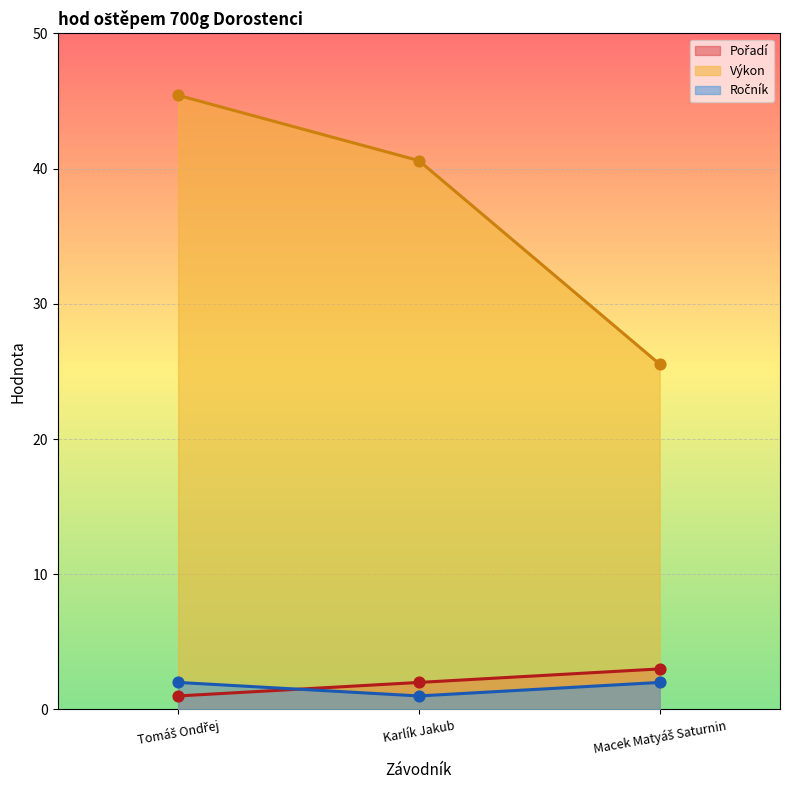

Which series has the widest spread of Y values?

Výkon